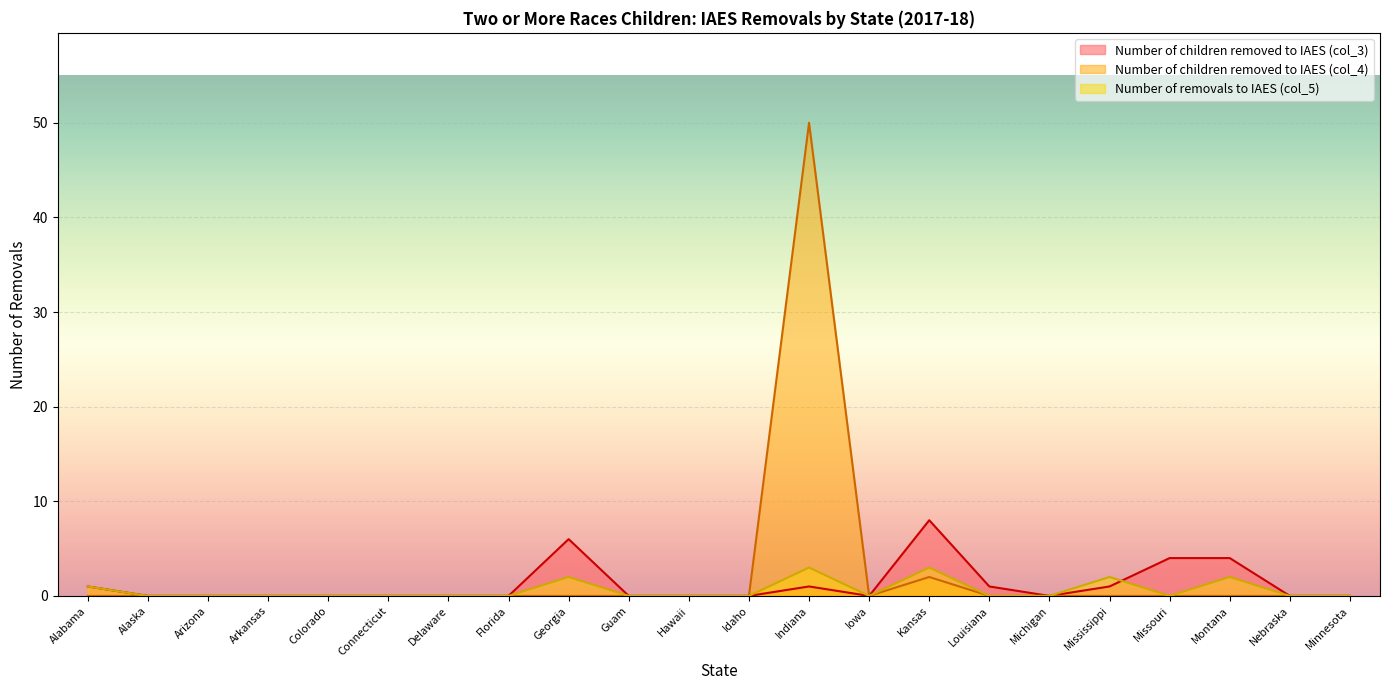

True or false: Number of removals to an IAES (col_5) has a value of 0 at Louisiana.

True